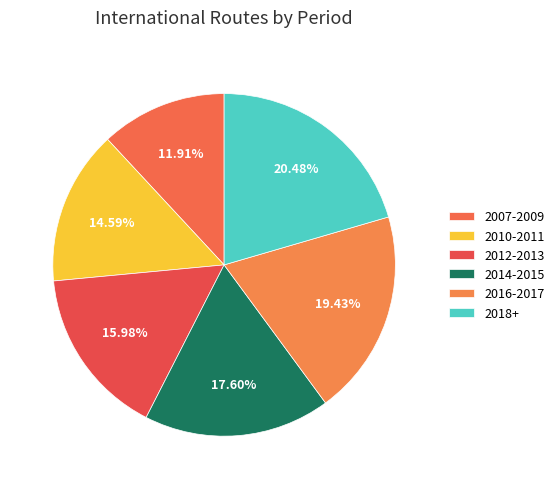

Is the sum of 2014-2015 and 2010-2011 greater than half?

No